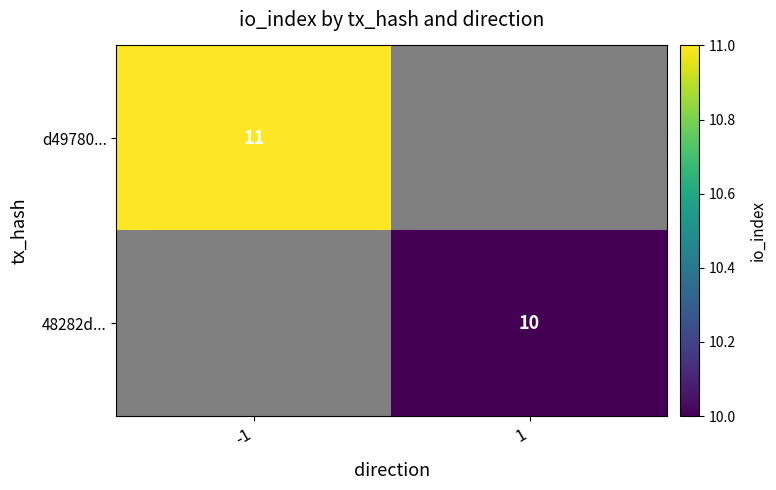

Count the number of categories in the chart.

2